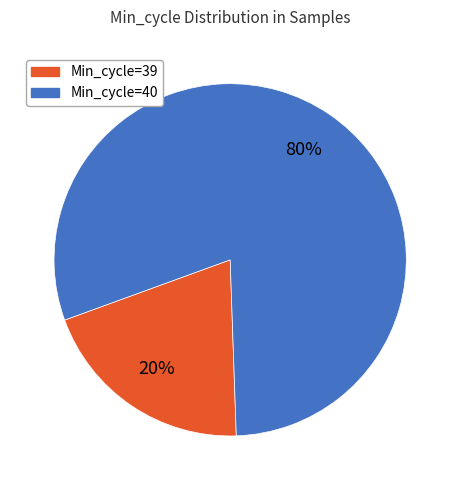

Is there any slice that represents more than half of the pie?

Yes